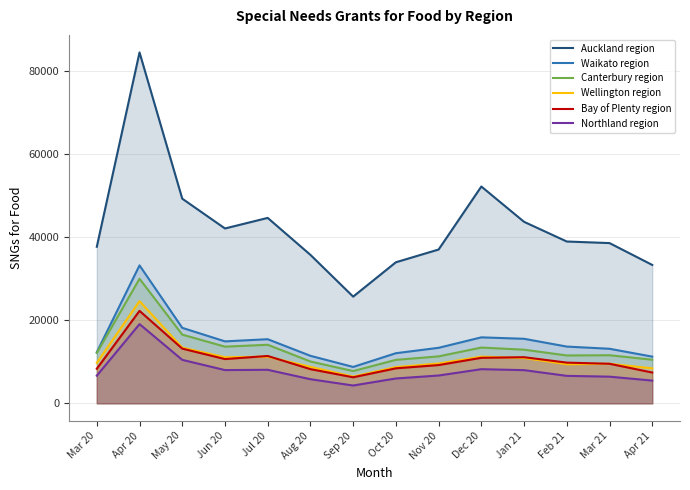

Rank the series by their maximum value, from lowest to highest.

Northland region, Bay of Plenty region, Wellington region, Canterbury region, Waikato region, Auckland region